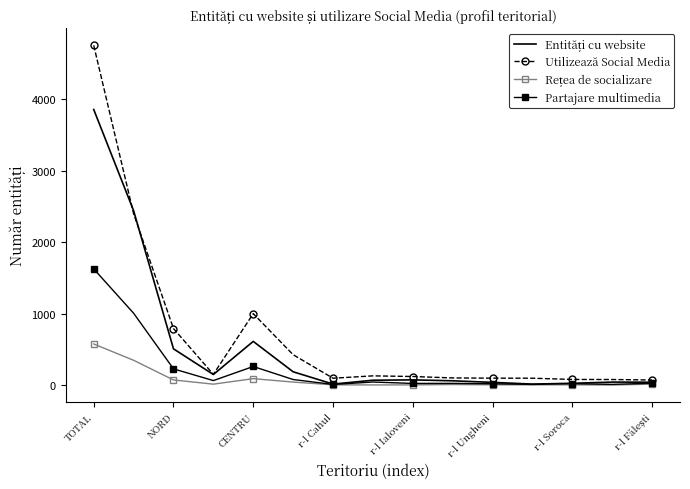

Which series has the widest spread of values?

Utilizează Social Media